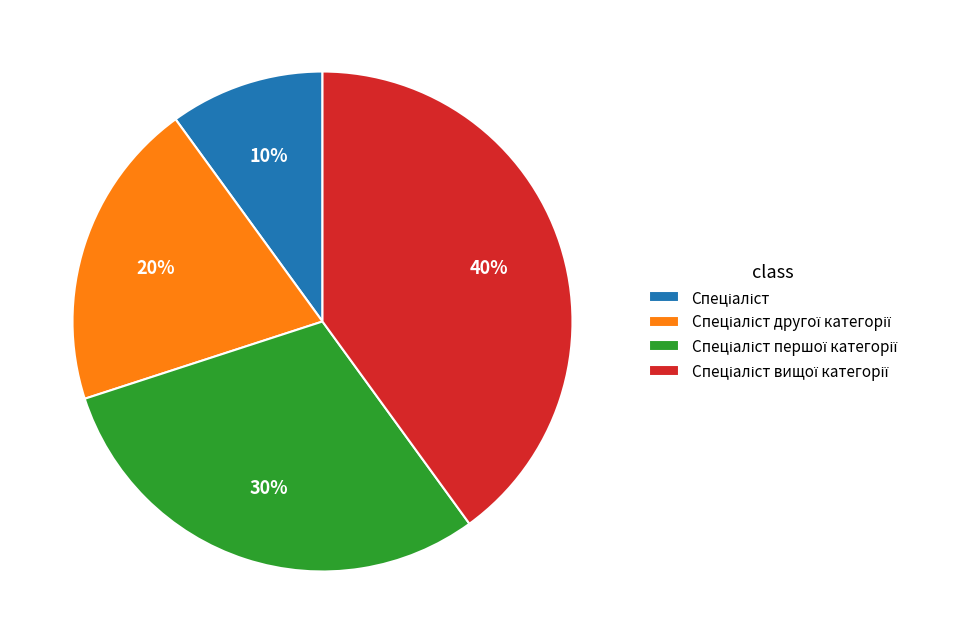

To the nearest percent, what is the difference between the largest and smallest slice percentages?

30%